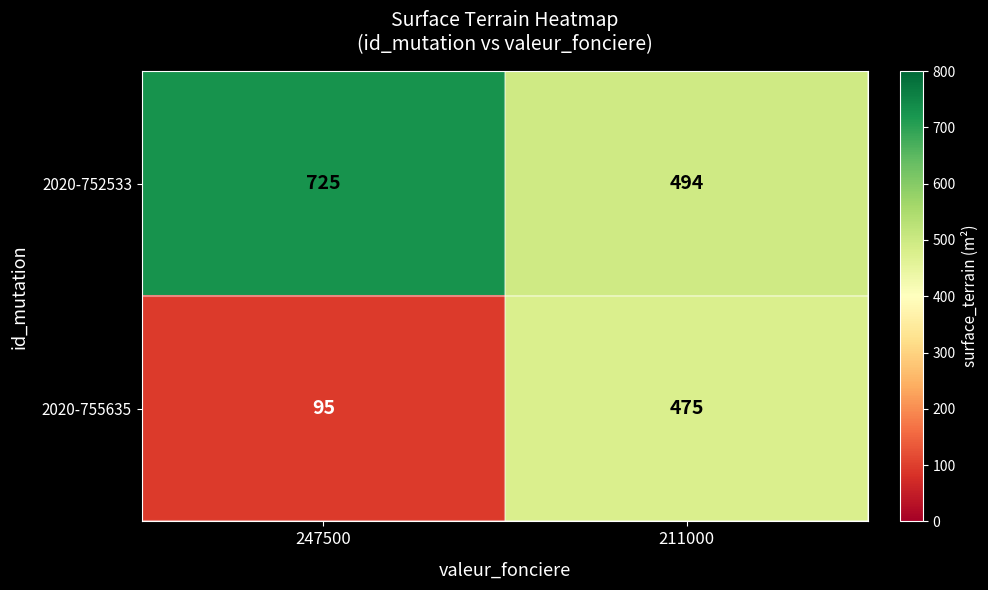

At which label is 2020-752533 closest to 609?

211000